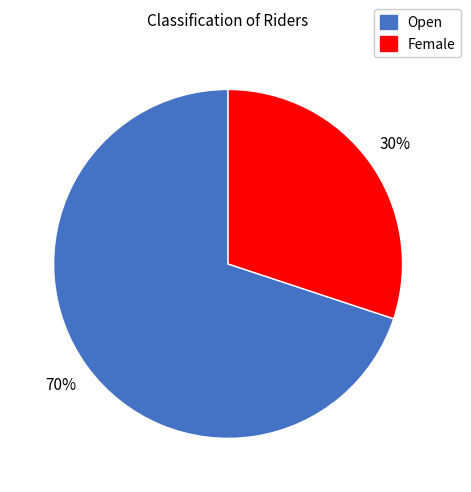

Rank the categories by value from lowest to highest.

Female, Open